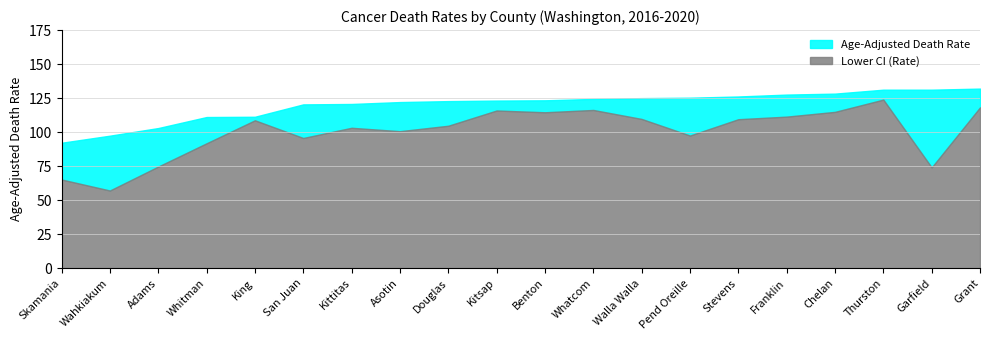

Between Franklin and Kitsap, which is larger?

Kitsap